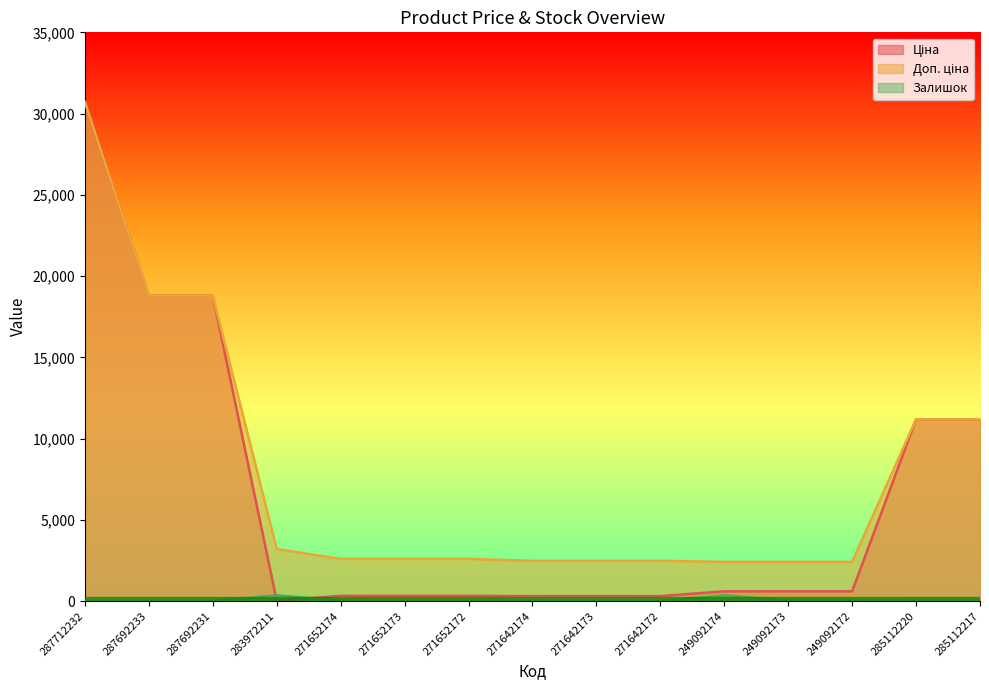

What position from the left is 271642173?

9